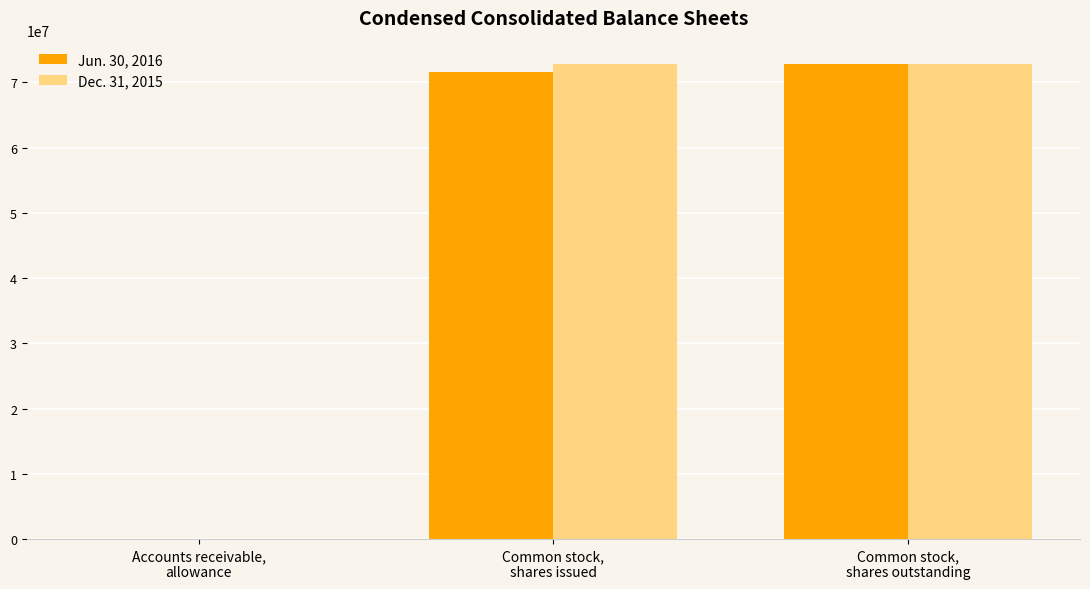

Is it true that Jun. 30, 2016 equals 17785996 at Common stock,
shares outstanding?

False